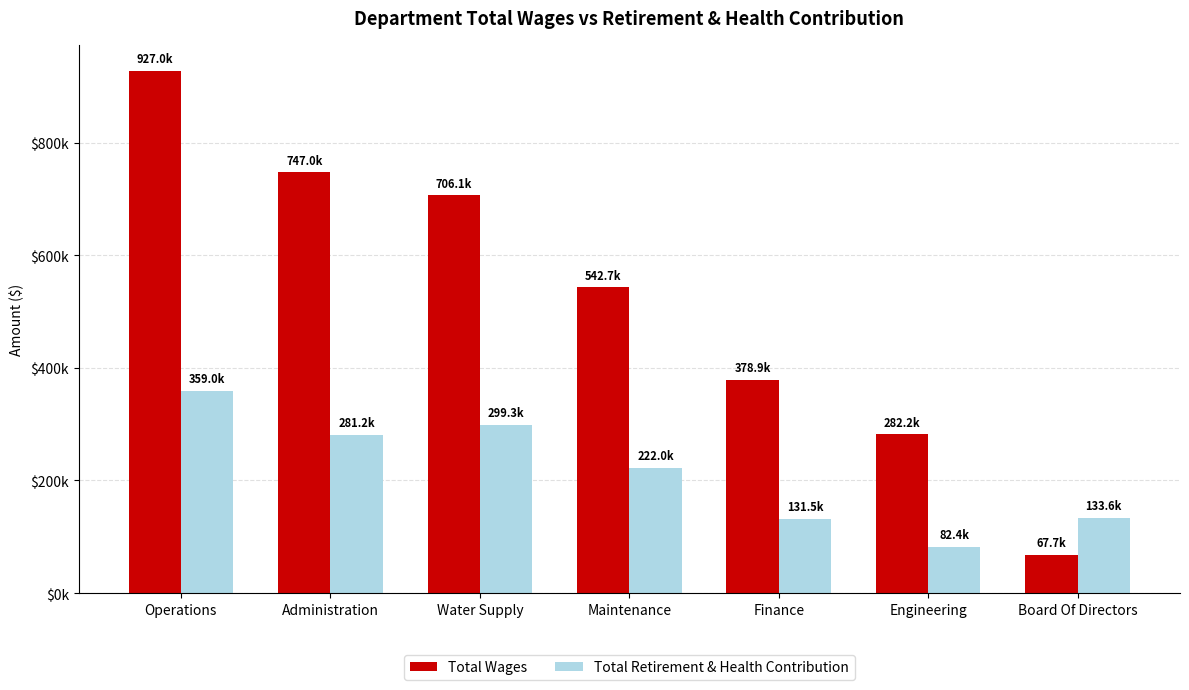

Are the bars grouped side by side (vs. stacked)?

Yes